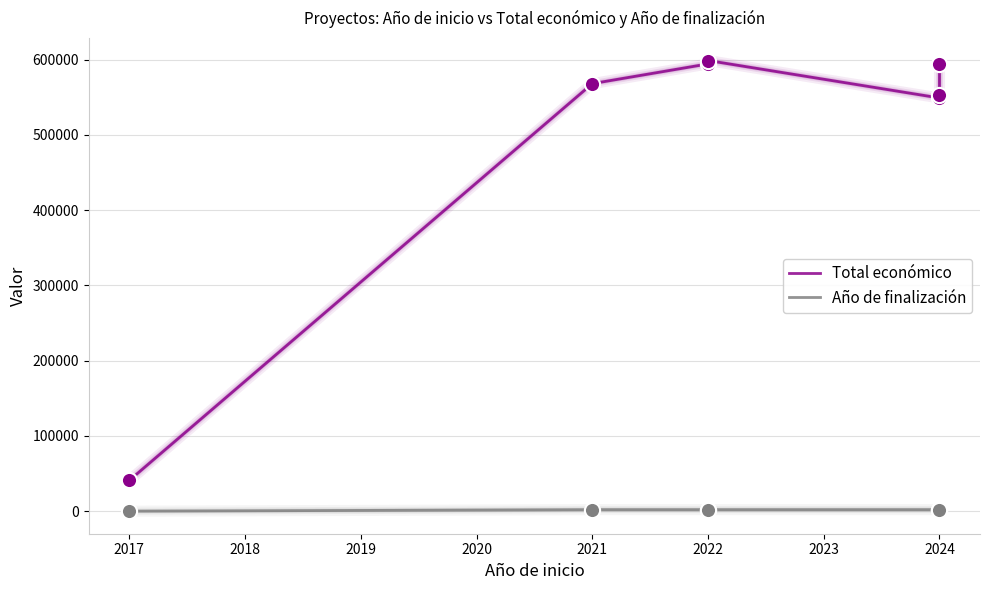

Which series reaches the minimum Y coordinate?

Año de finalización